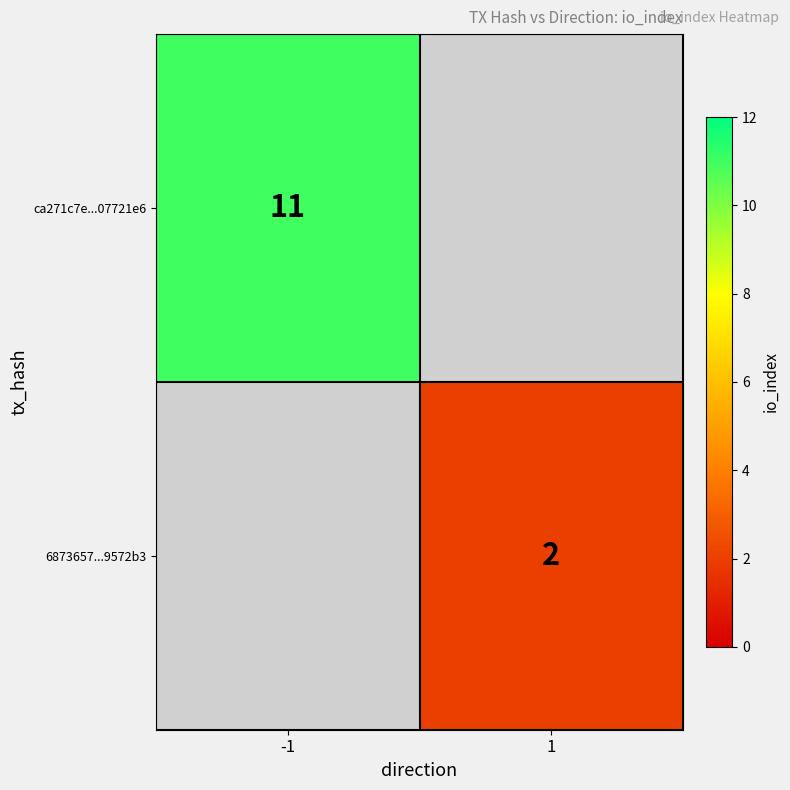

At which category is the sum across all series the highest?

-1